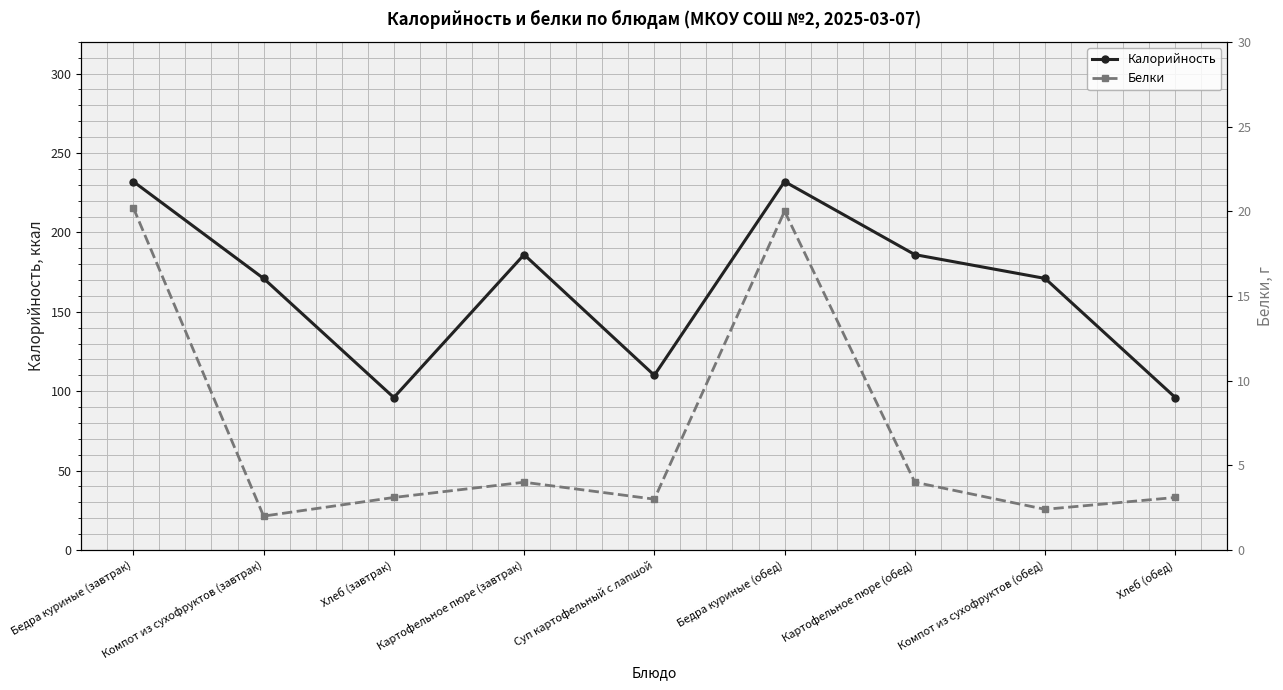

Rank the series by their average value, from lowest to highest.

Белки, Калорийность